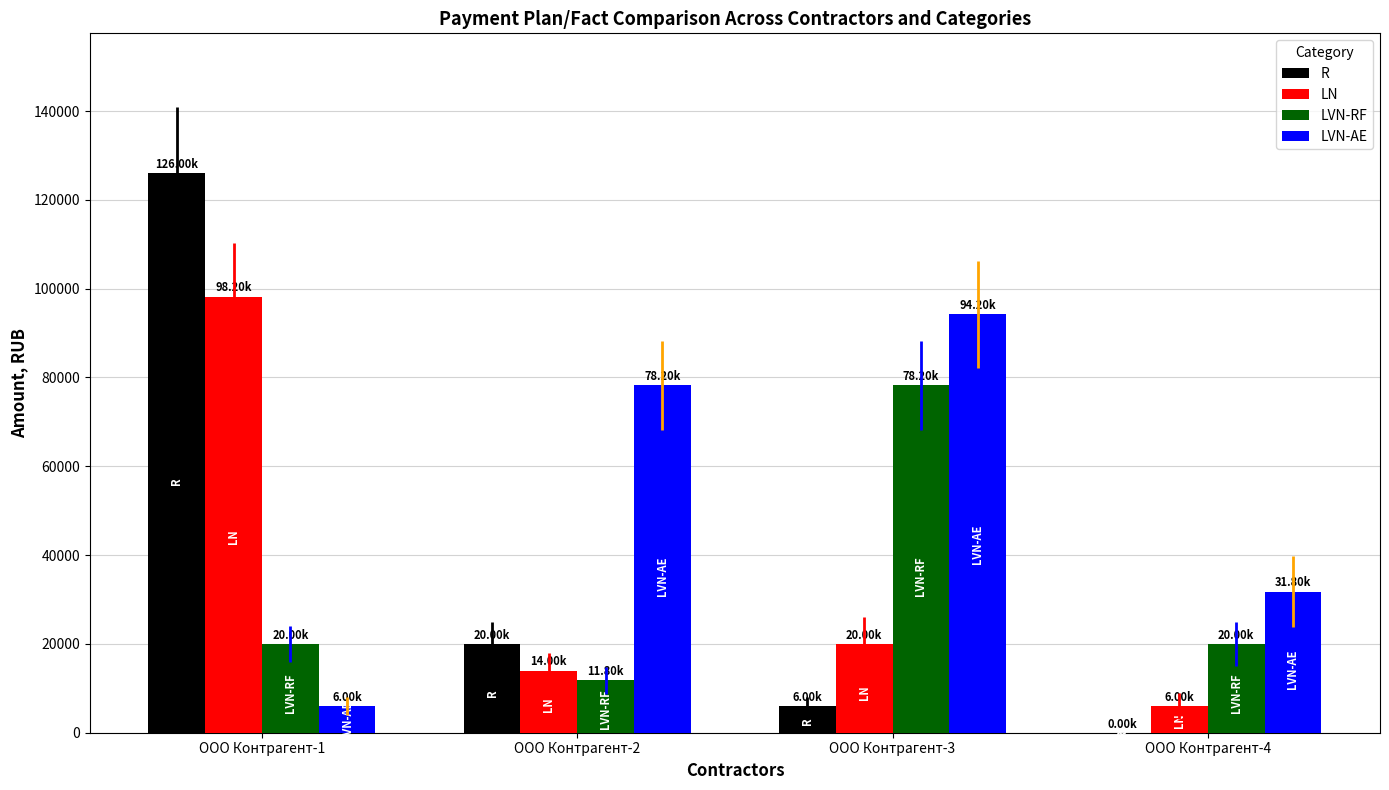

Is the value of LVN-RF at ООО Контрагент-2 greater than the value of LVN-AE at ООО Контрагент-2?

No